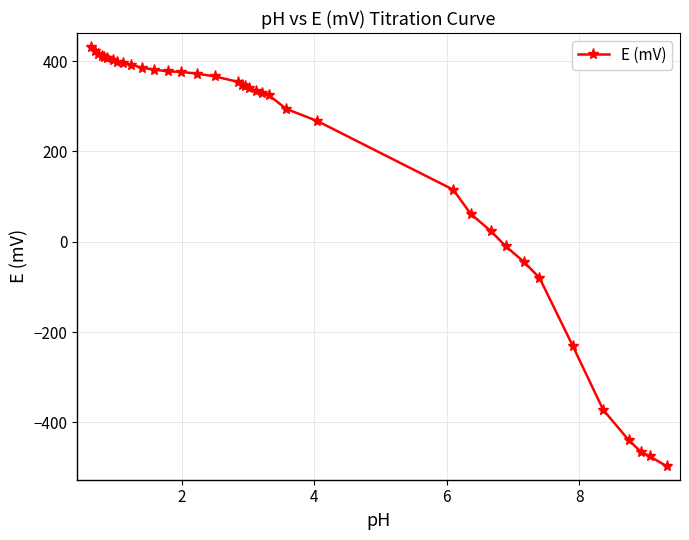

Is this an area chart (filled region under the line)?

No